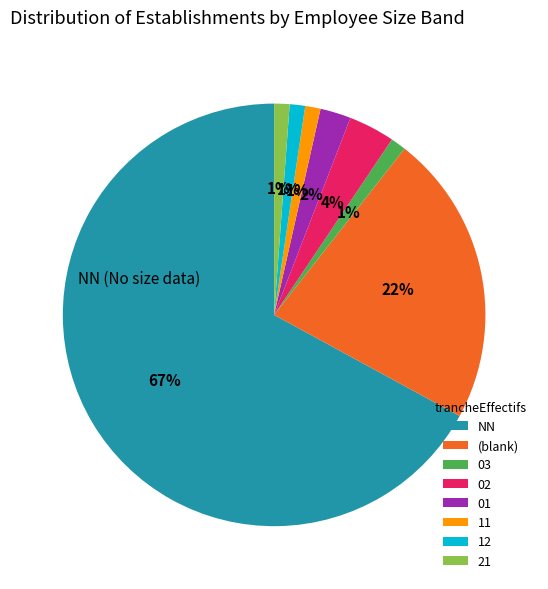

How many slices are in this pie chart?

8